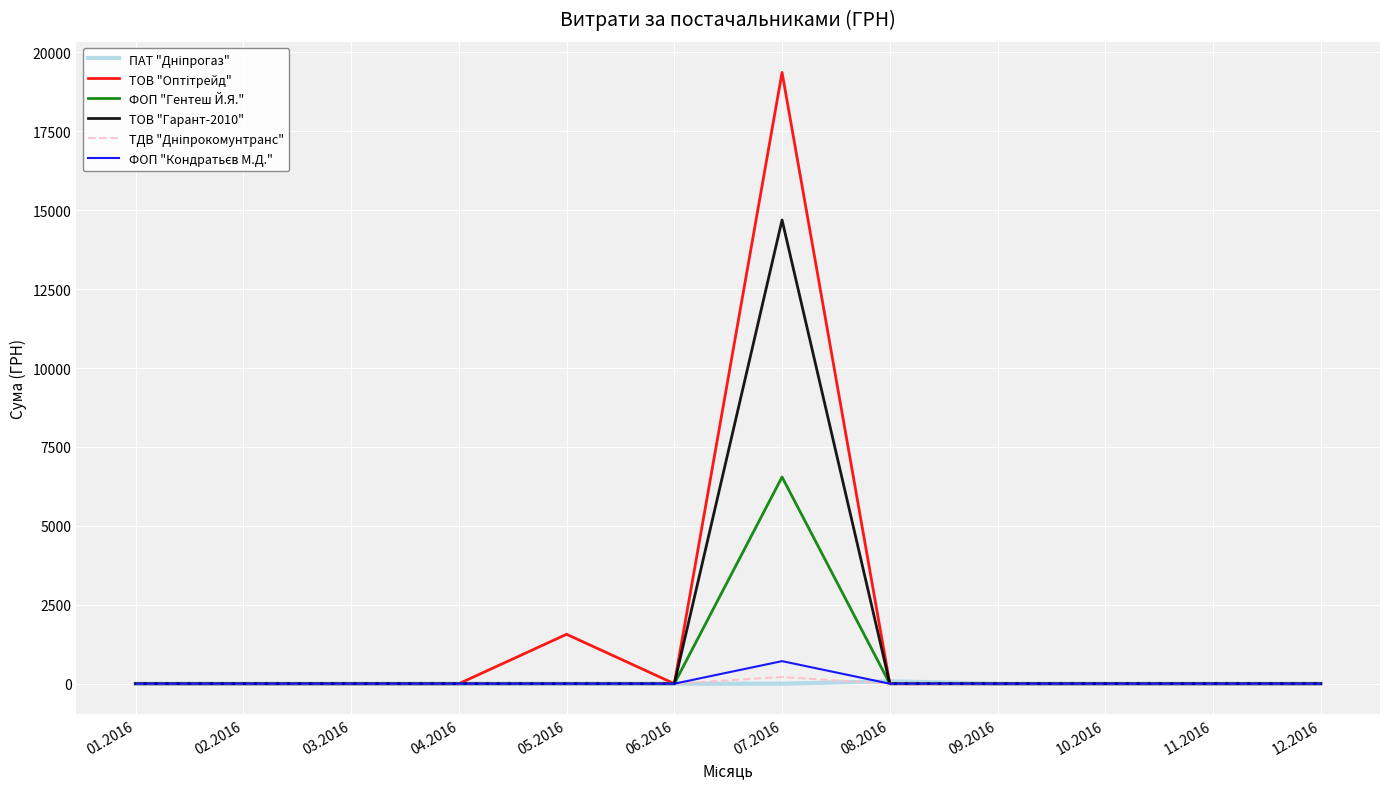

At which category is the sum across all series the highest?

07.2016